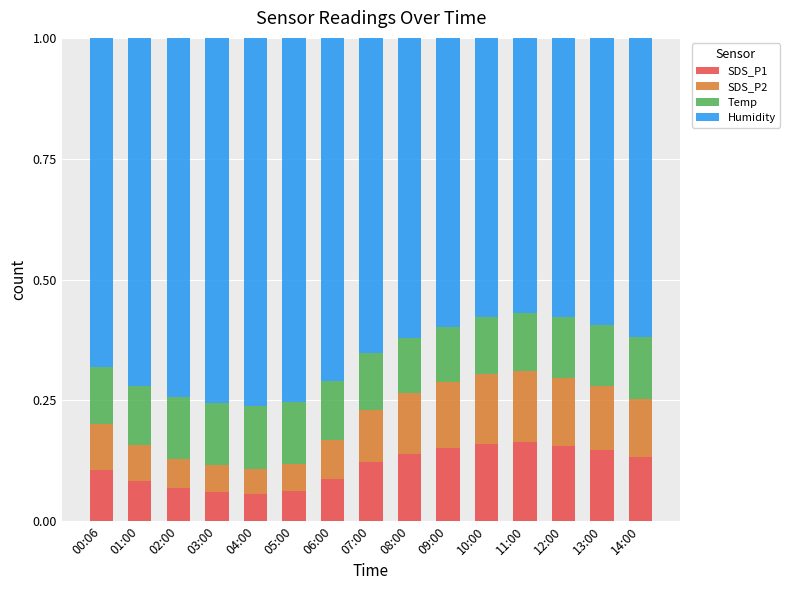

The value of SDS_P1 at 00:06 is 0.2. True or false?

False